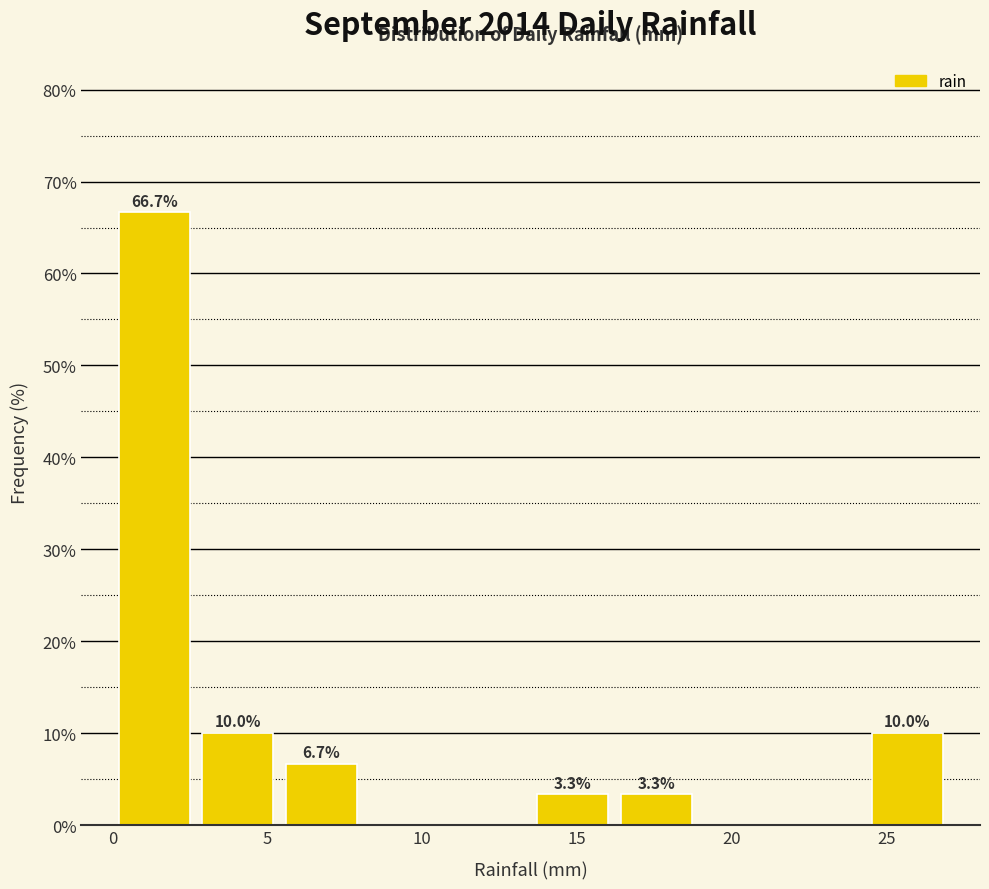

Over which range of the x-axis is the bar tallest?

0.0 to 2.7